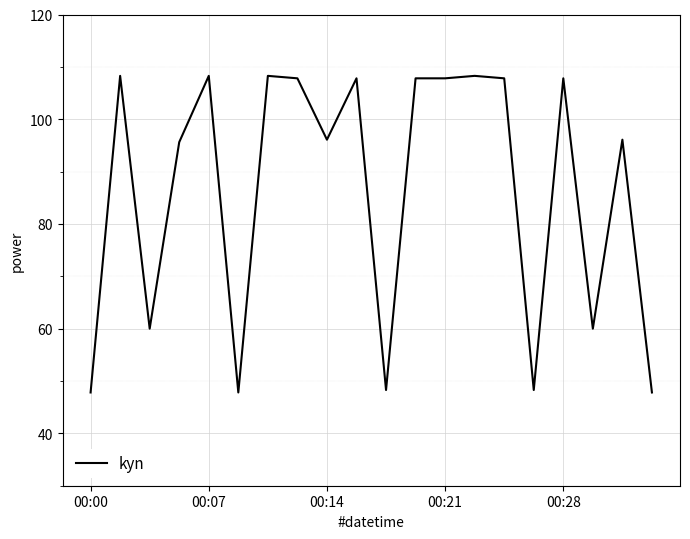

What is the smallest value displayed?

47.8